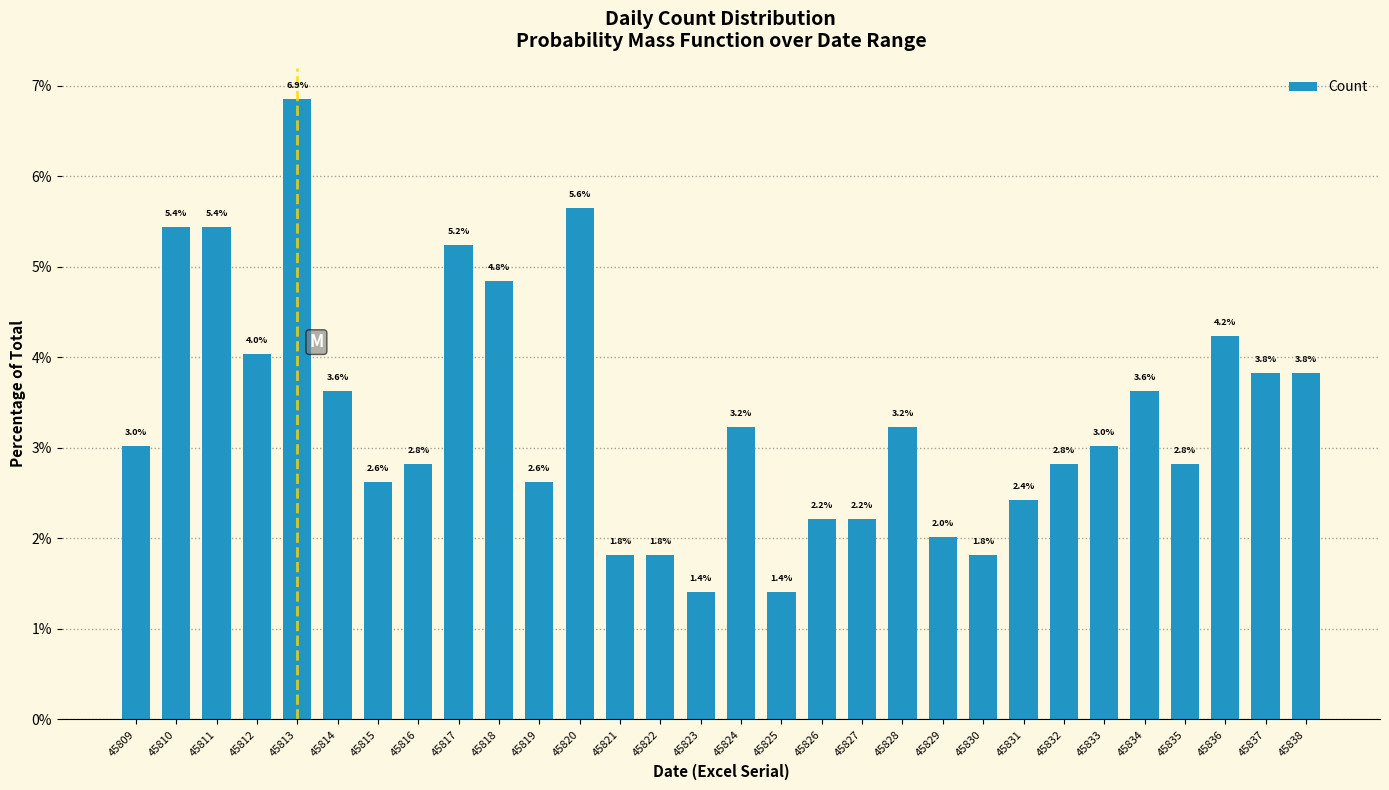

Which has a higher value, 45824 or 45818?

45818